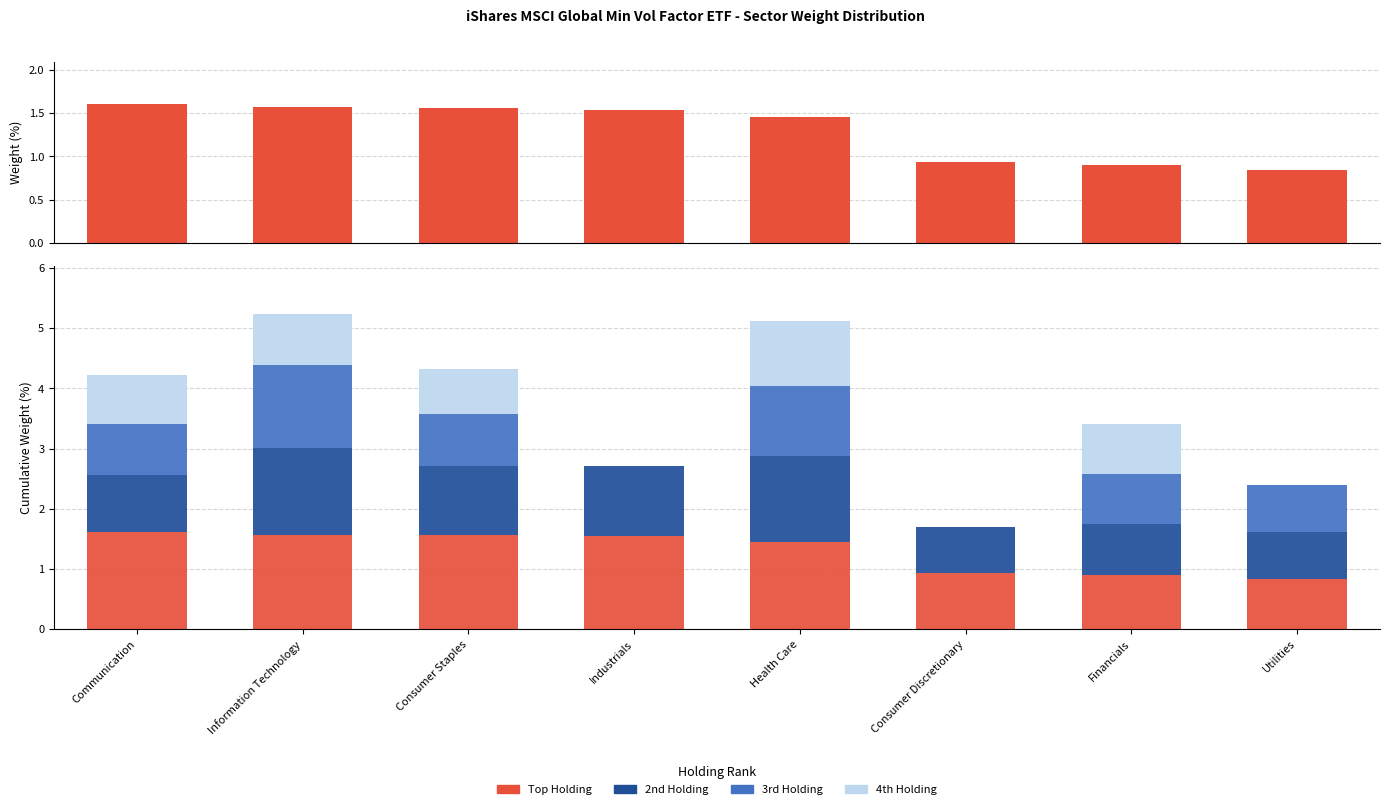

What is the average value of the Second Holdings Weight (%) series?

1.1